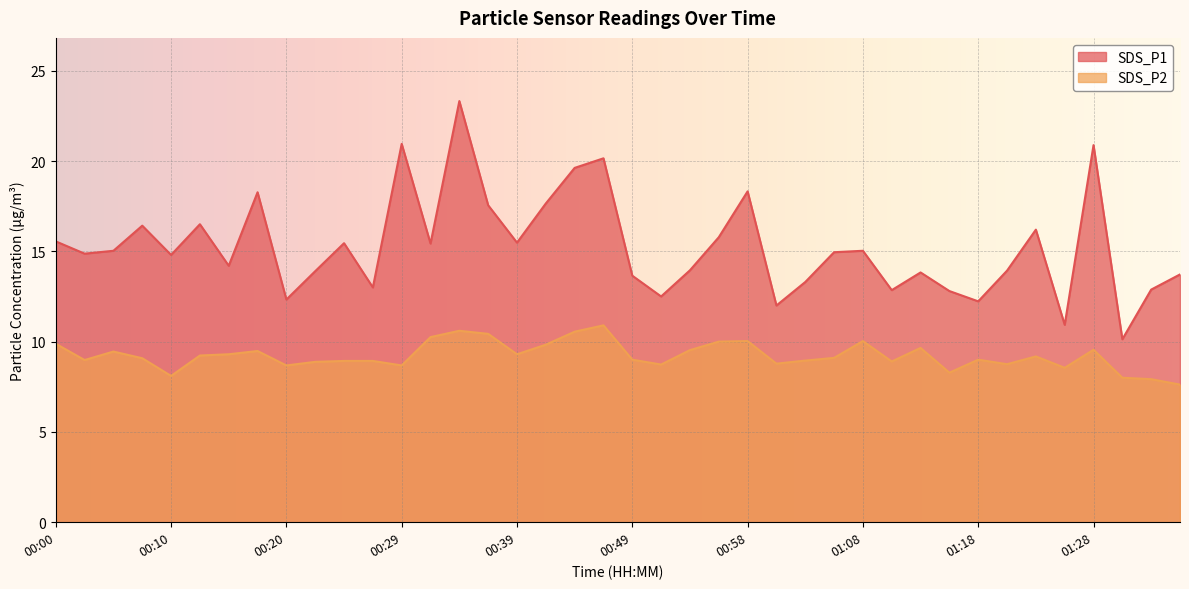

What is the label of the 25th point from the right?

00:37